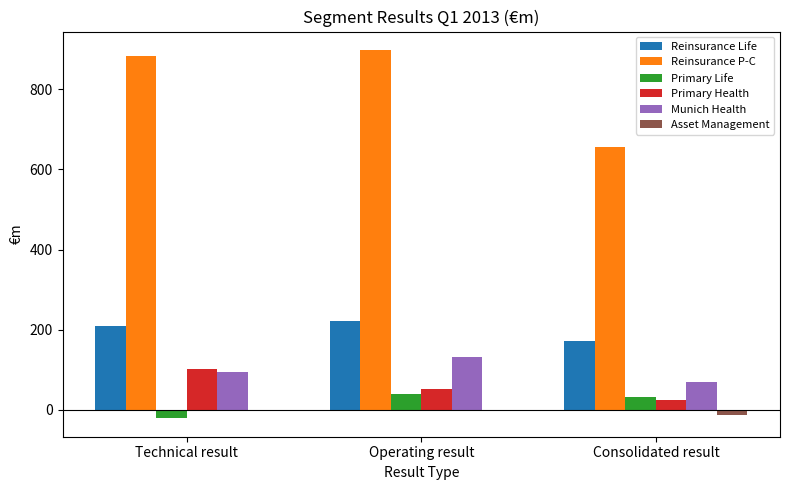

Count the Asset Management values in the range -12 to -3.

3